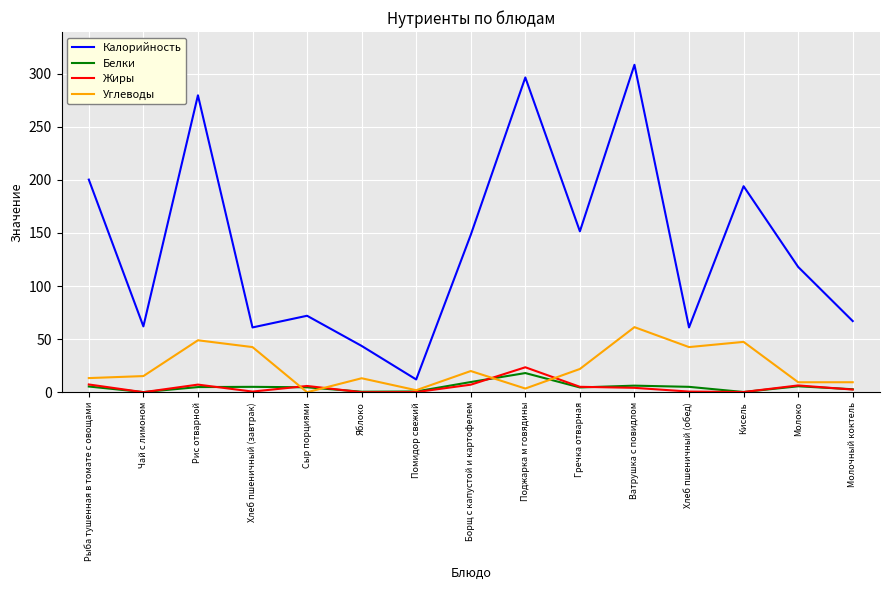

Is it true that Калорийность equals 280.8 at Кисель?

False